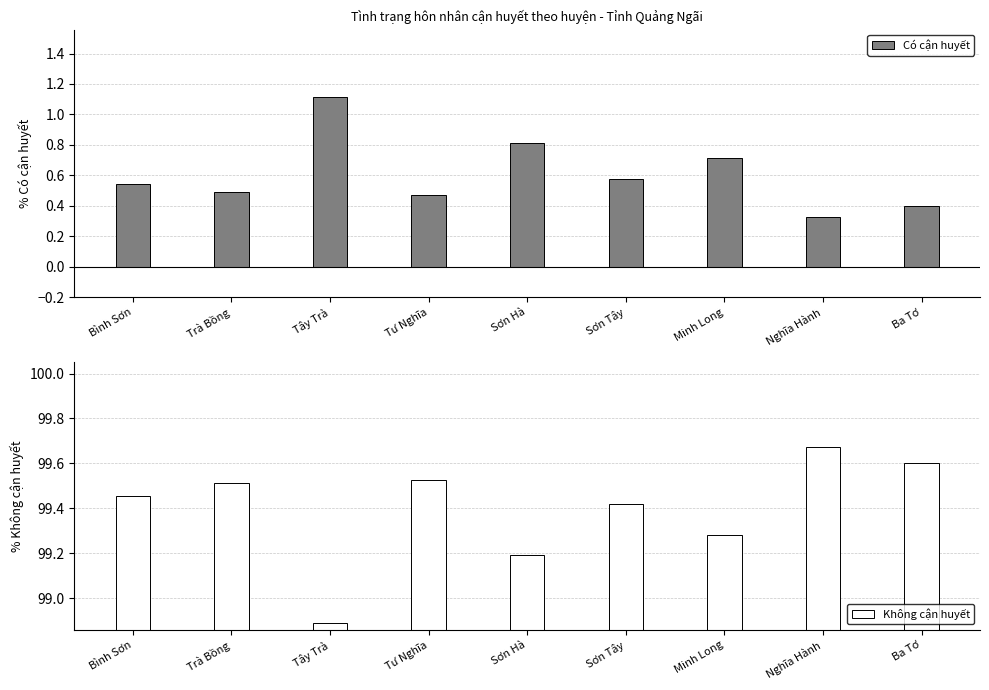

At which category does the chart reach its peak across all series?

Nghĩa Hành